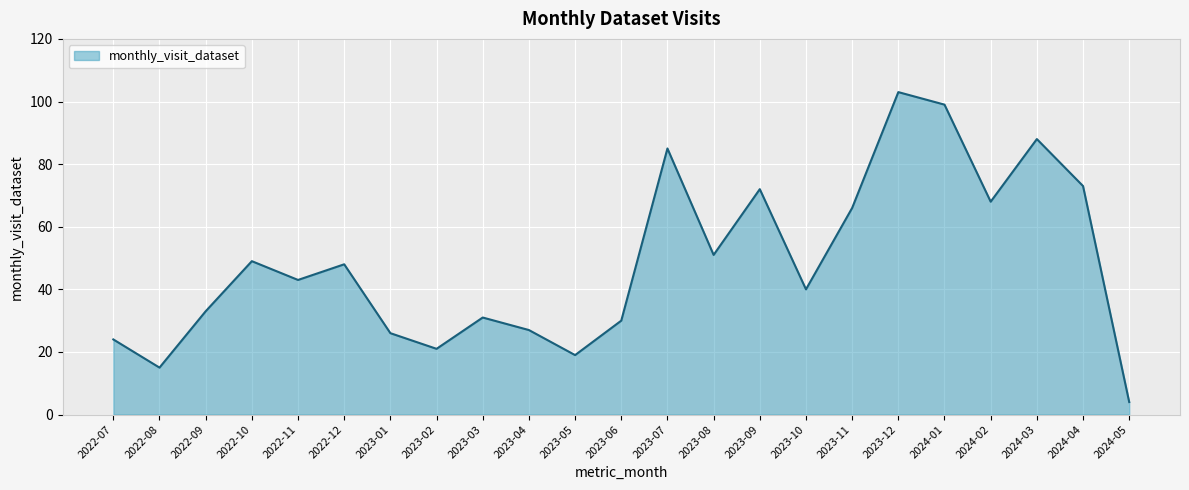

Reading left to right, transcribe all the data shown in this chart.

24	15	33	49	43	48	26	21	31	27	19	30	85	51	72	40	66	103	99	68	88	73	4